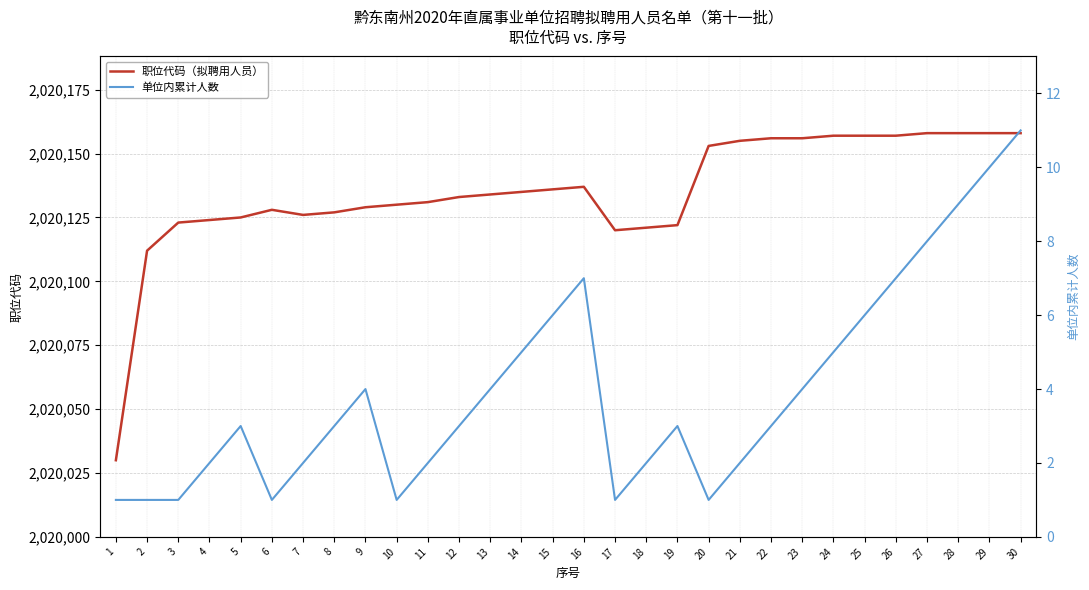

How many 单位内累计人数 values are between 2 and 6?

17